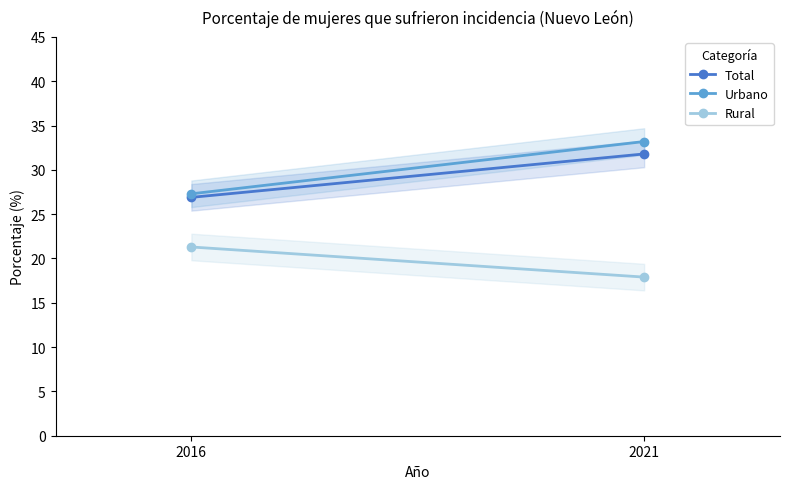

The Urbano series shows 12.1 at 2016. True or false?

False